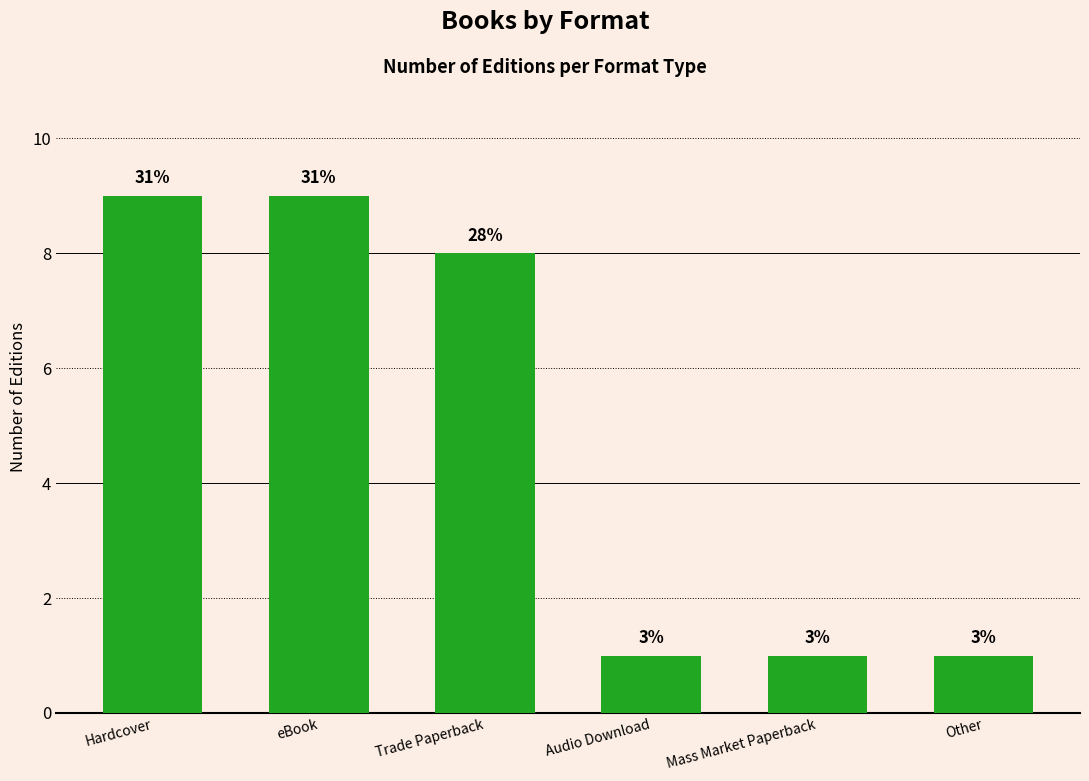

Does the chart contain any negative values?

No